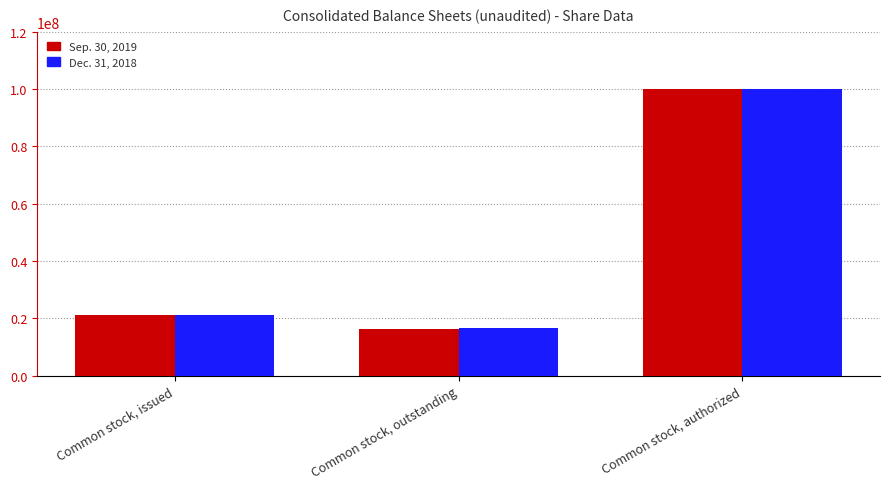

Which category has the highest value in the Sep. 30, 2019 series?

Common stock, authorized